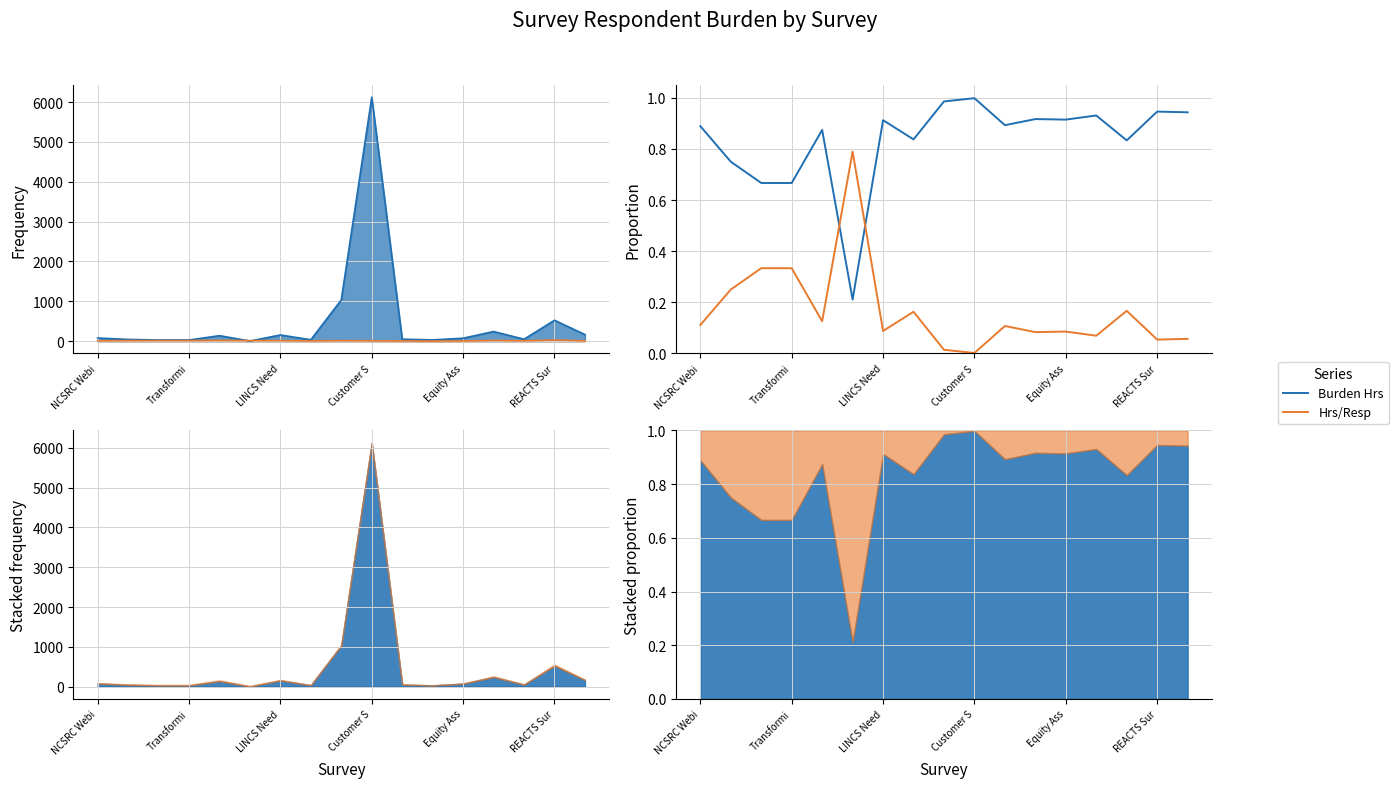

What is the difference between the maximum and minimum values in the Hrs/Resp series?

0.8